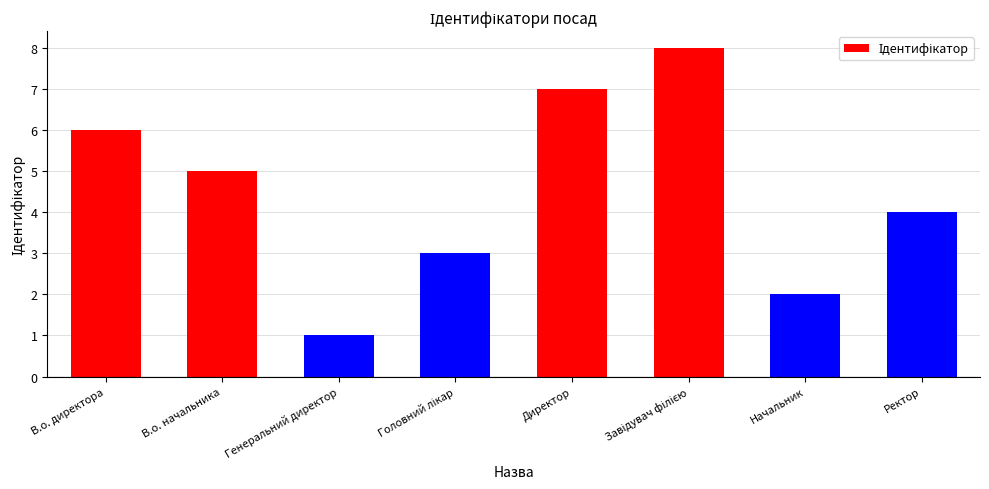

The chart shows a value of 4 at Ректор. True or false?

True